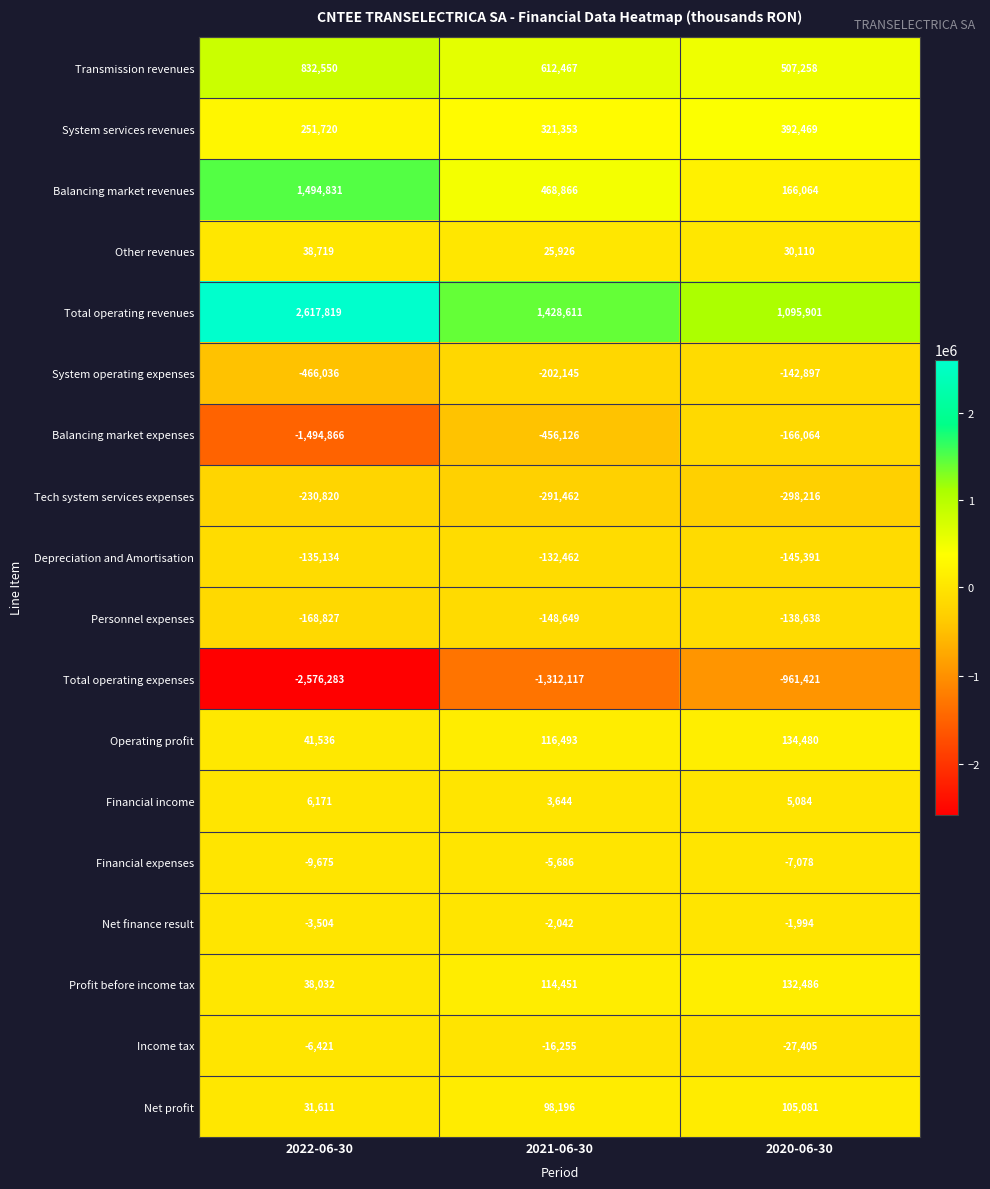

The Personnel expenses series shows -226196 at 2021-06-30. True or false?

False